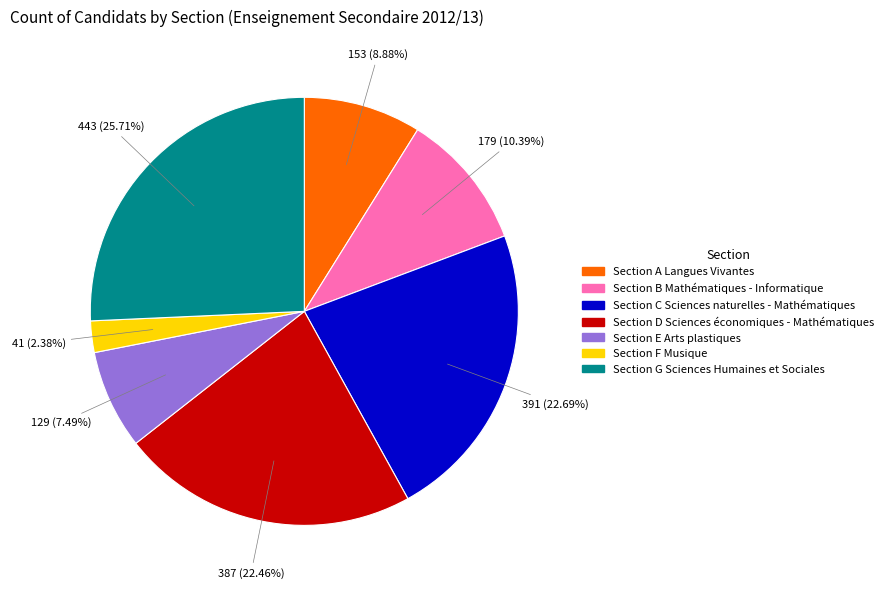

Approximately how many times larger is the value at Section F Musique compared to Section C Sciences naturelles - Mathématiques?

0.1